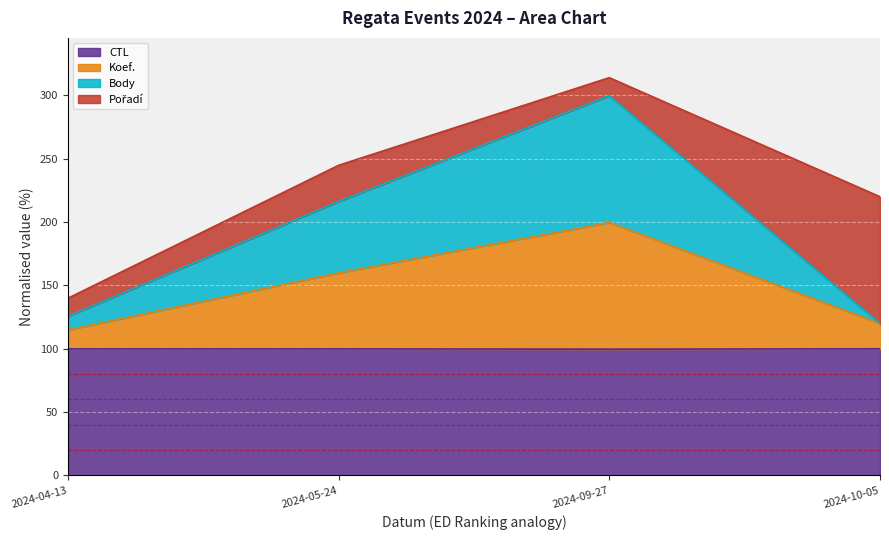

What is the value of the Koef. point at the 4th from the left?

120.0